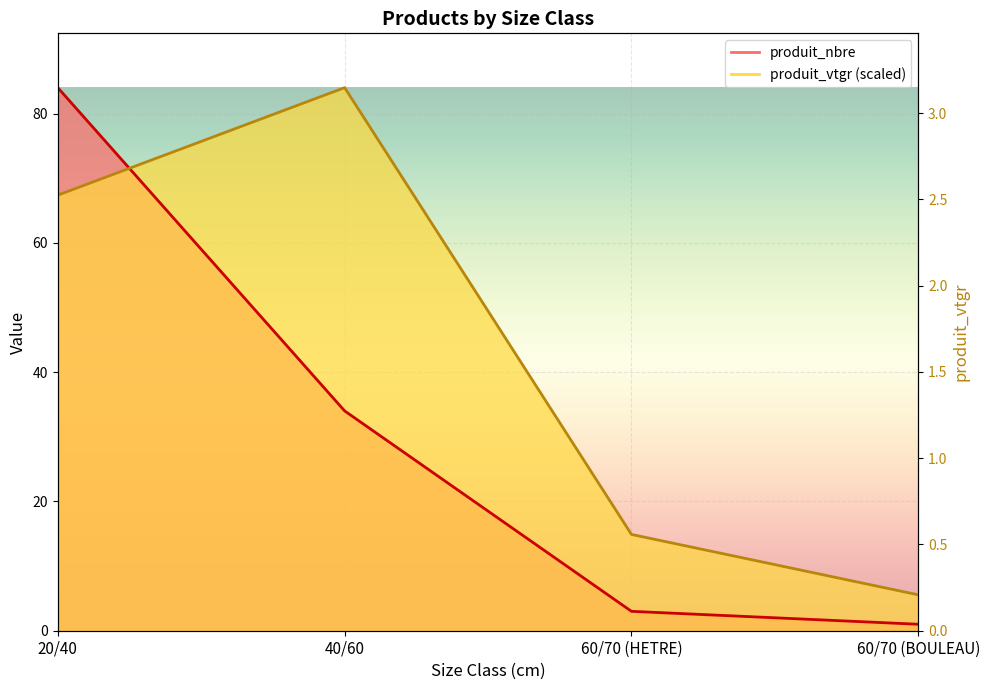

At which label does produit_nbre reach its minimum?

60/70 (BOULEAU)